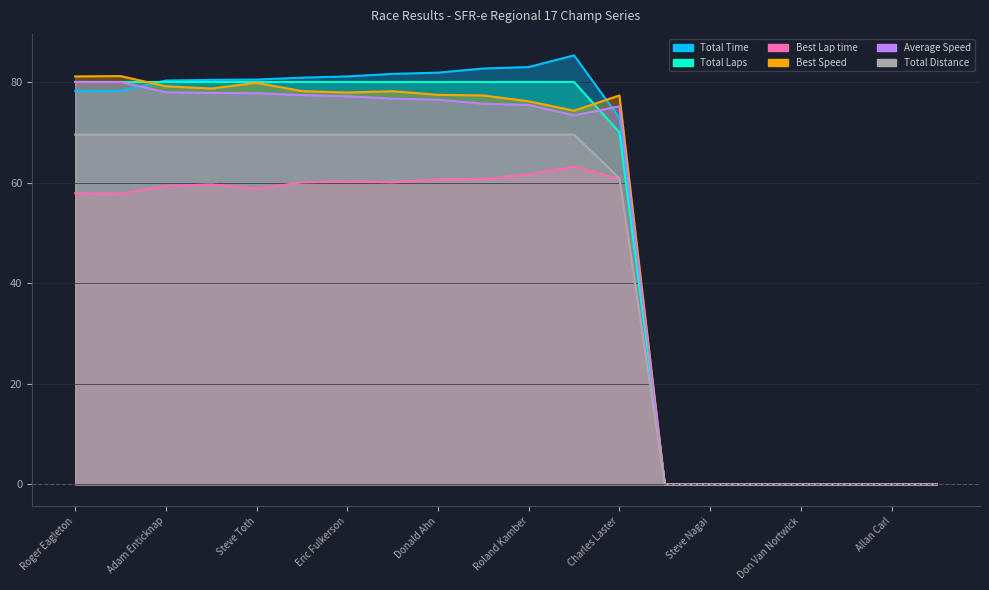

True or false: Total Time has a value of 0.0 at Jeff Francis.

True